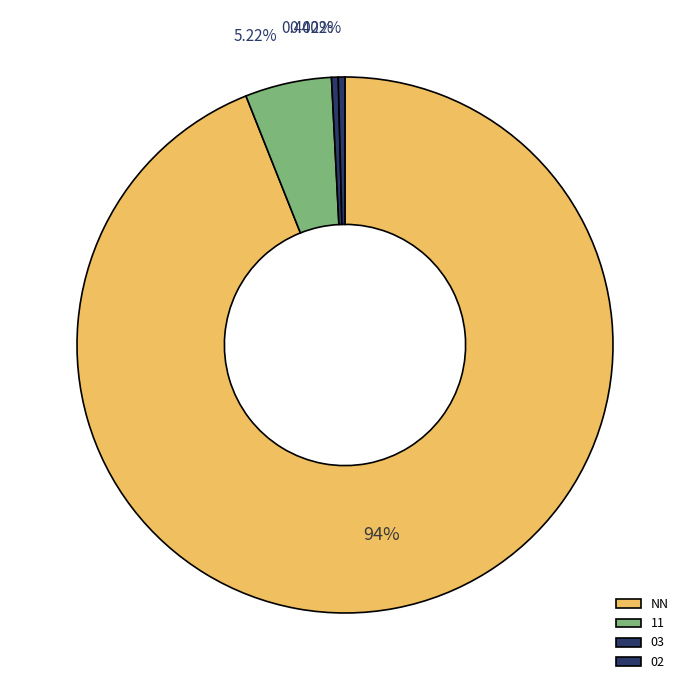

To the nearest percent, what portion does NN represent?

94%